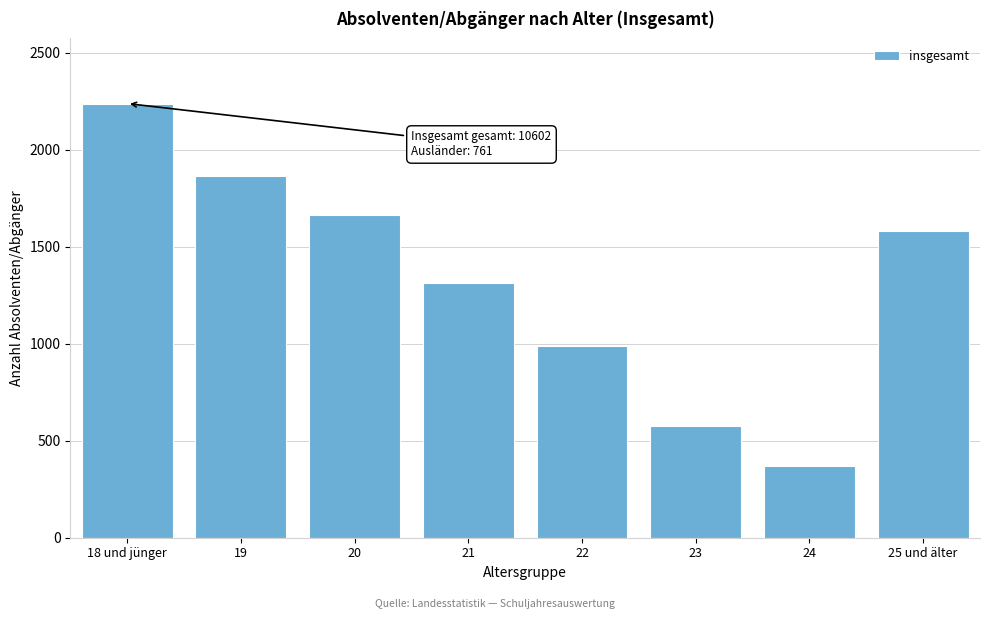

Reading right to left, extract all data points from this chart.

1581	372	575	988	1316	1666	1865	2239